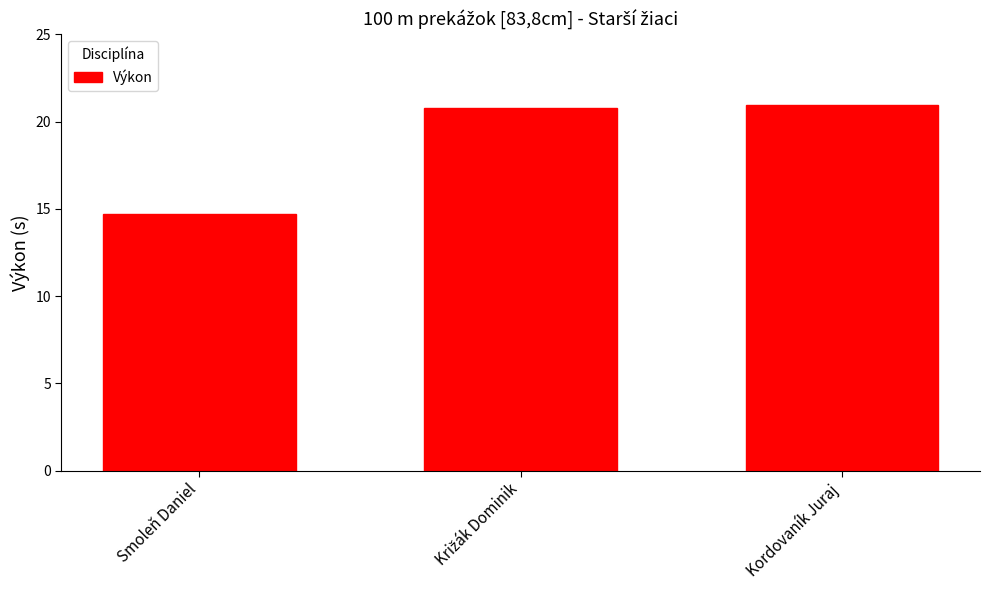

Reading left to right, extract all data points from this chart.

14.7	20.8	21.0